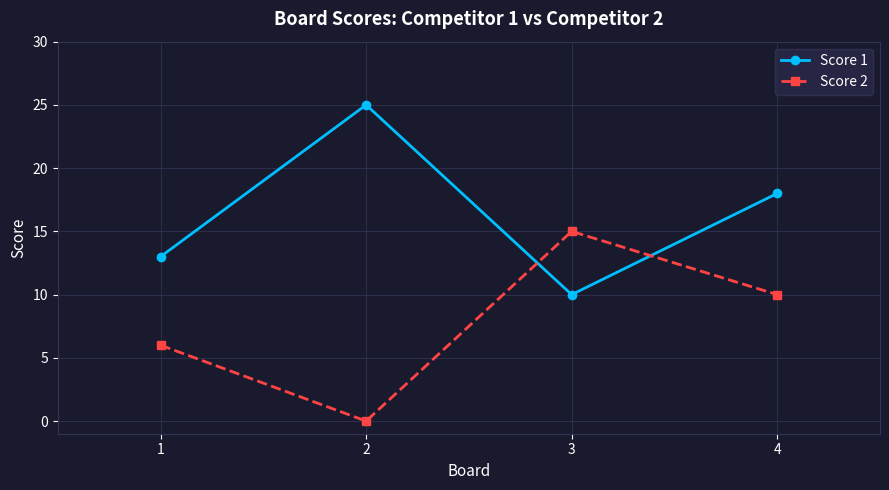

Where is the first local maximum for Score 2?

3